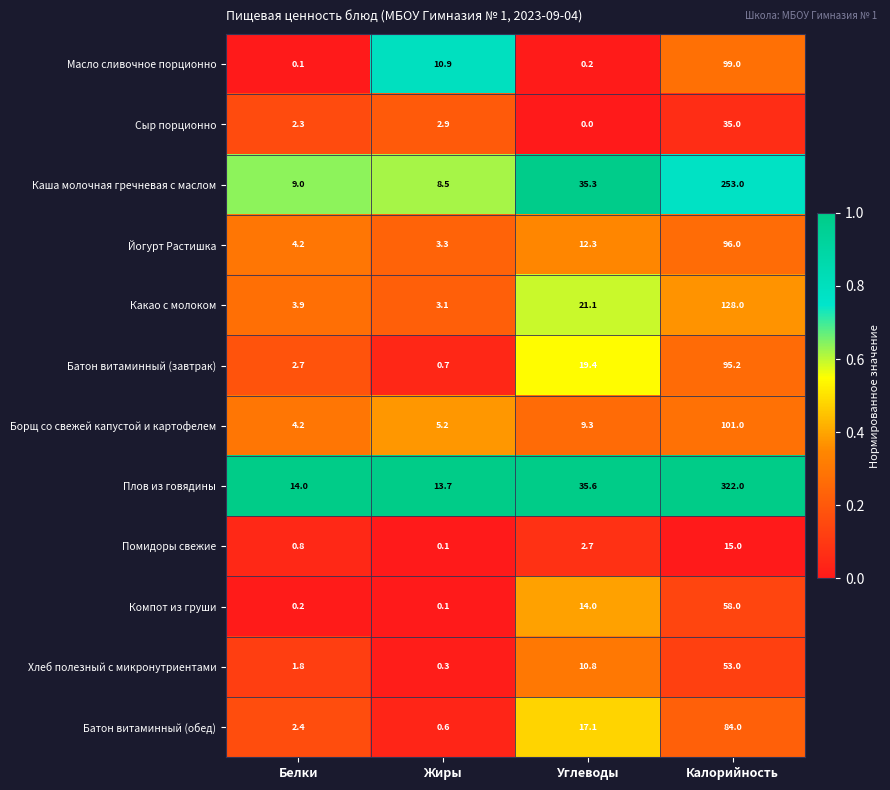

Which series has the largest range (max minus min)?

Плов из говядины